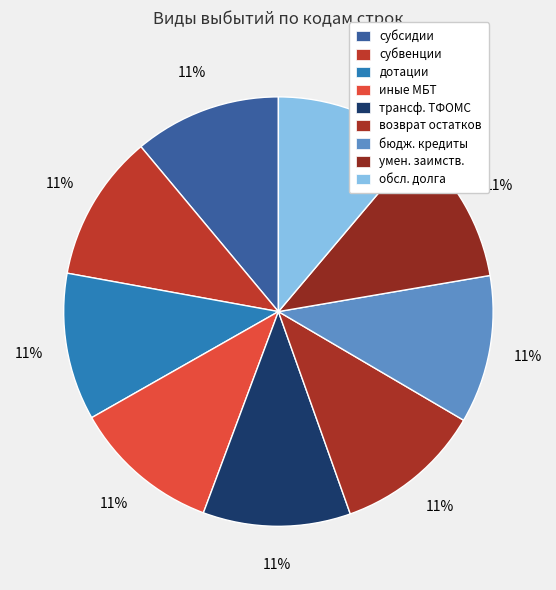

To the nearest percent, what is the average slice percentage?

11%